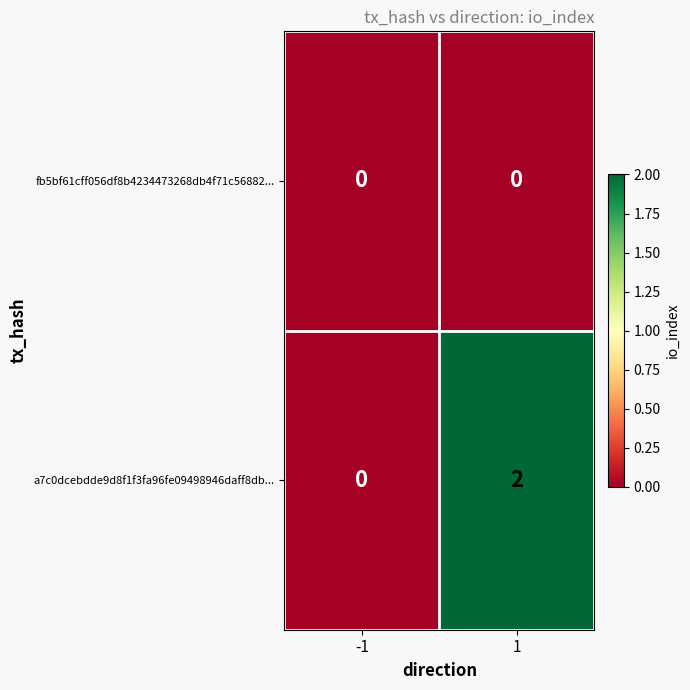

How many data points does each series have?

2